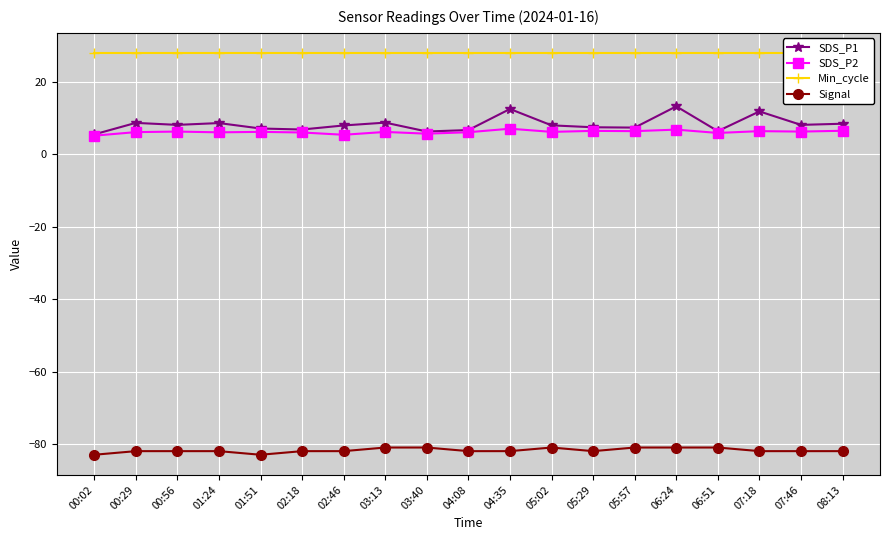

Is this an area chart (filled region under the line)?

No